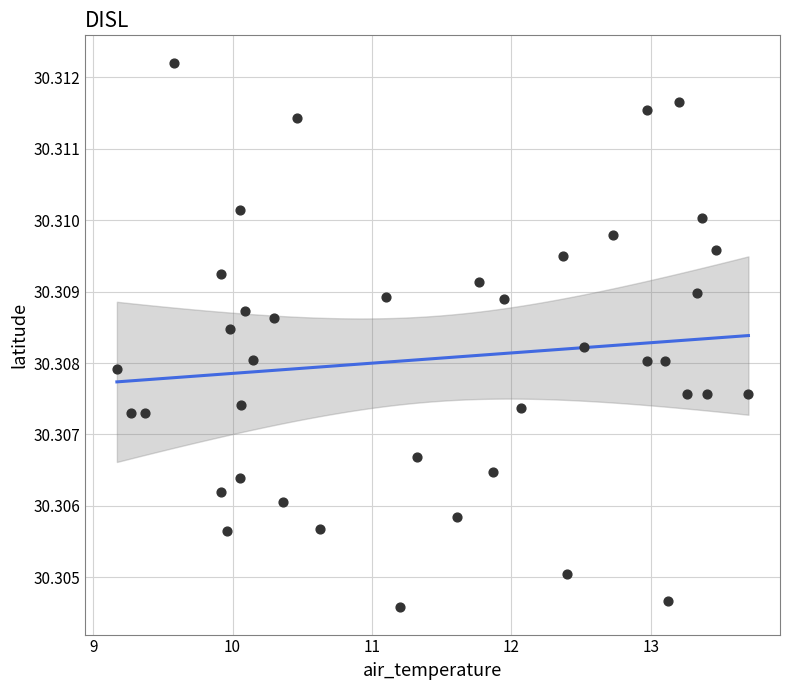

What is the range of X values (max minus min)?

4.5